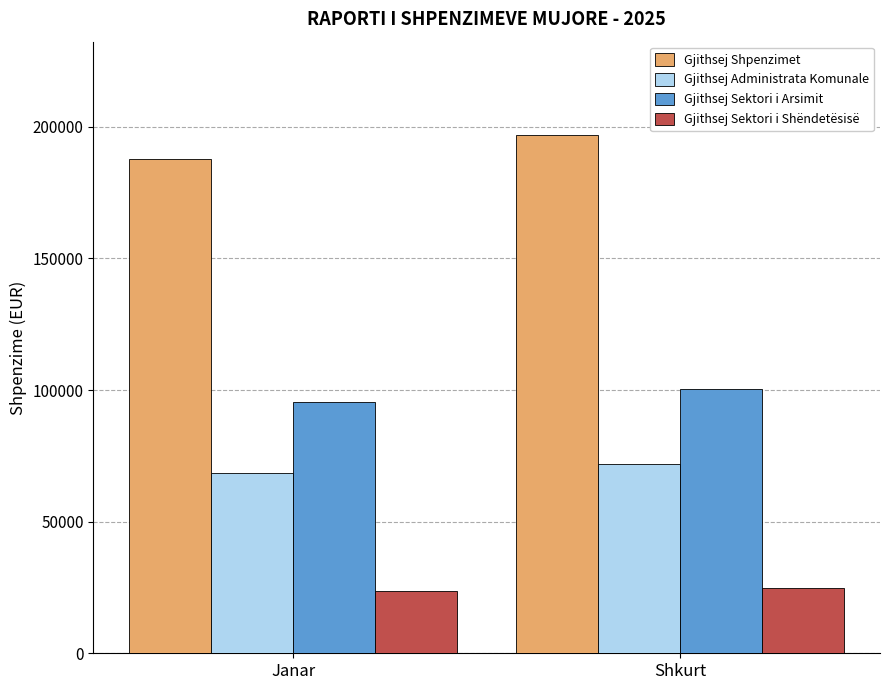

What is the value of the Gjithsej Sektori i Shëndetësisë bar at the 2nd from the left?

24853.9